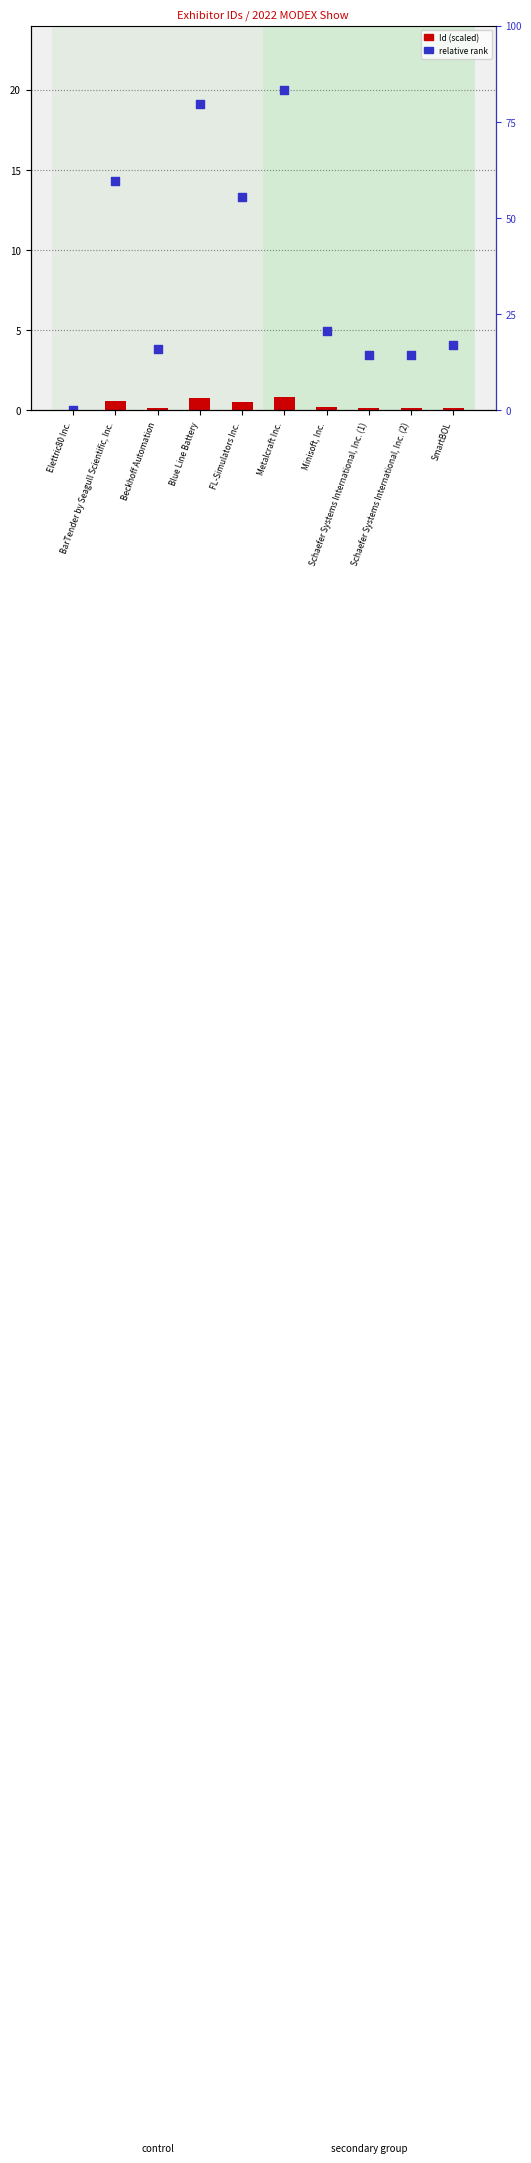

Is the value of Id (scaled) at Metalcraft Inc. greater than the value of relative rank at BarTender by Seagull Scientific, Inc.?

No